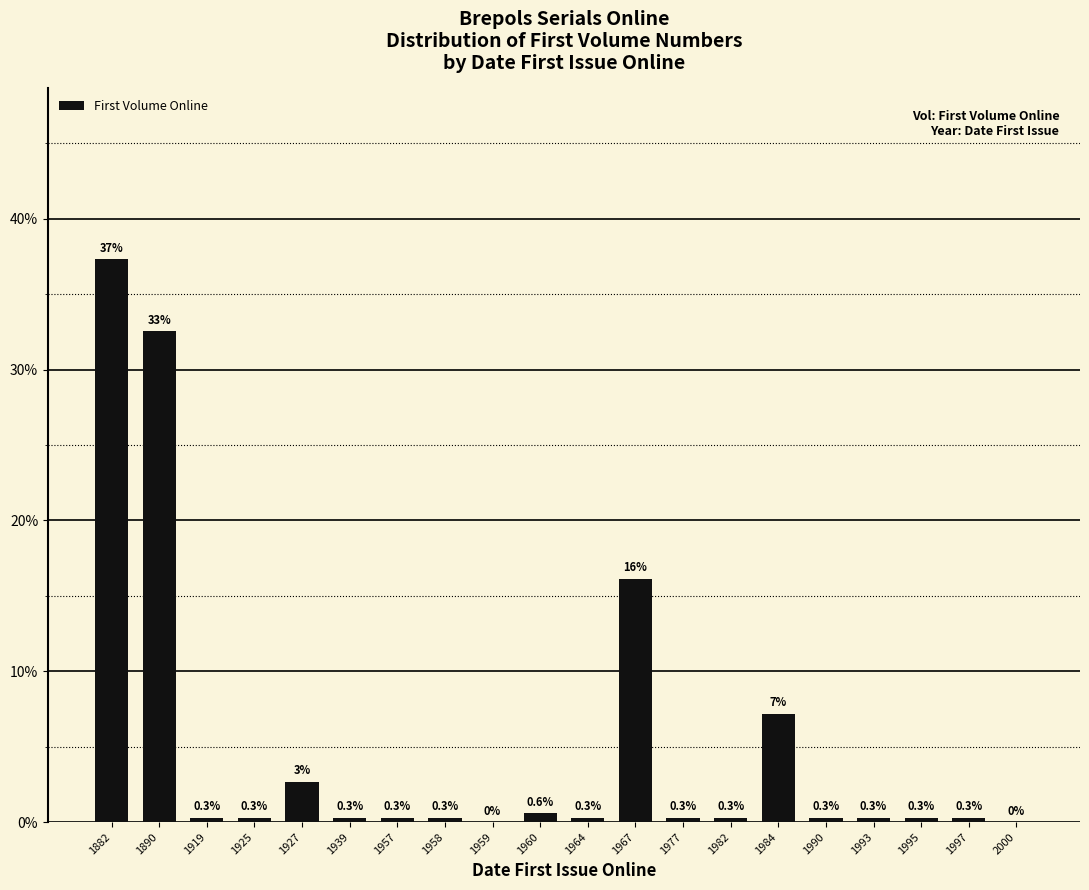

What is the maximum value shown in the chart?

37.3